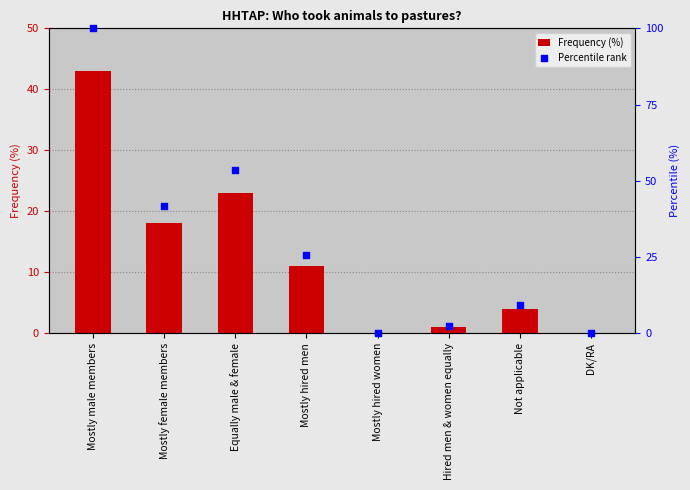

At which category is the sum across all series the highest?

Mostly male members